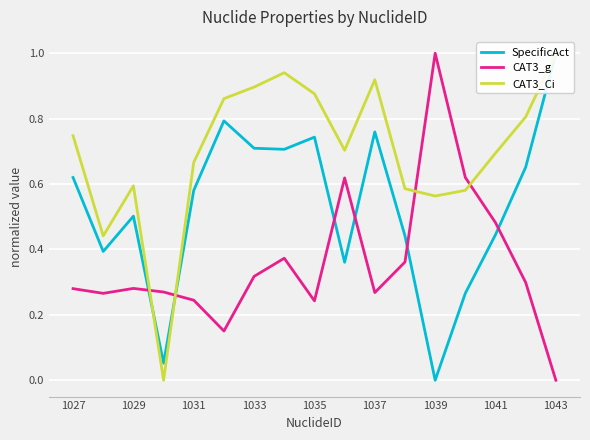

The CAT3_g series shows 0.4 at 1035. True or false?

False